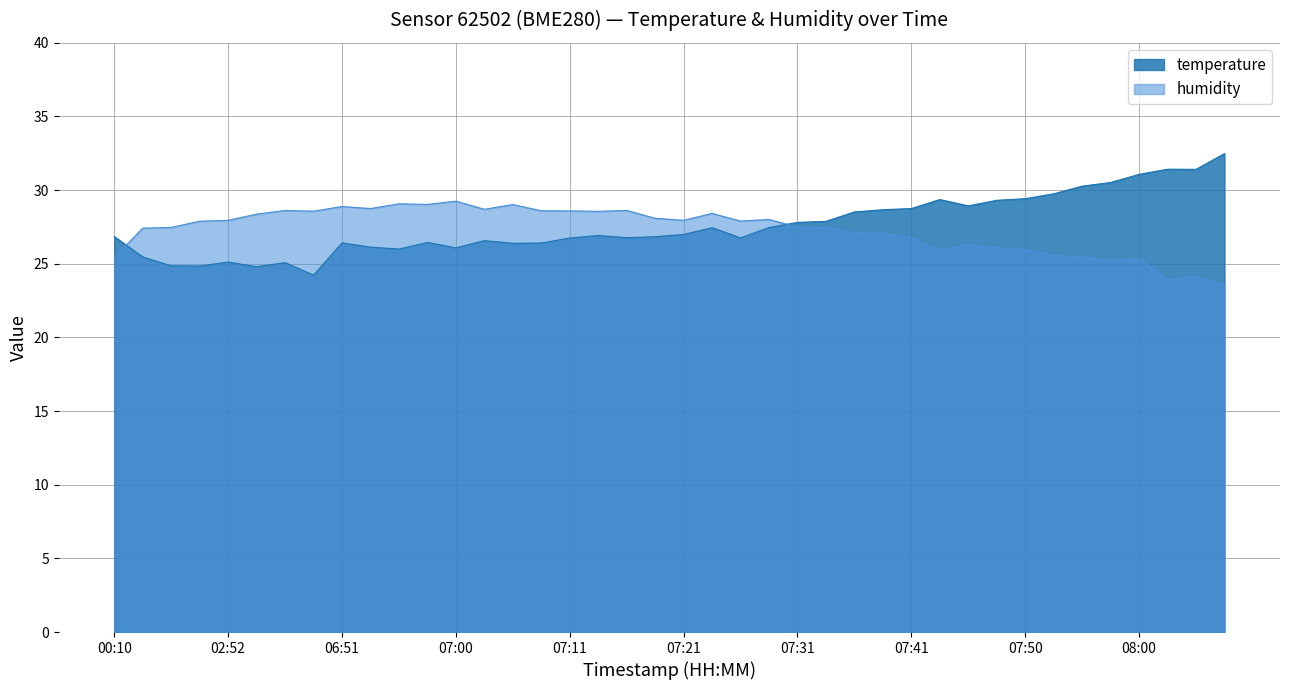

How many intersections are there between temperature and humidity?

2